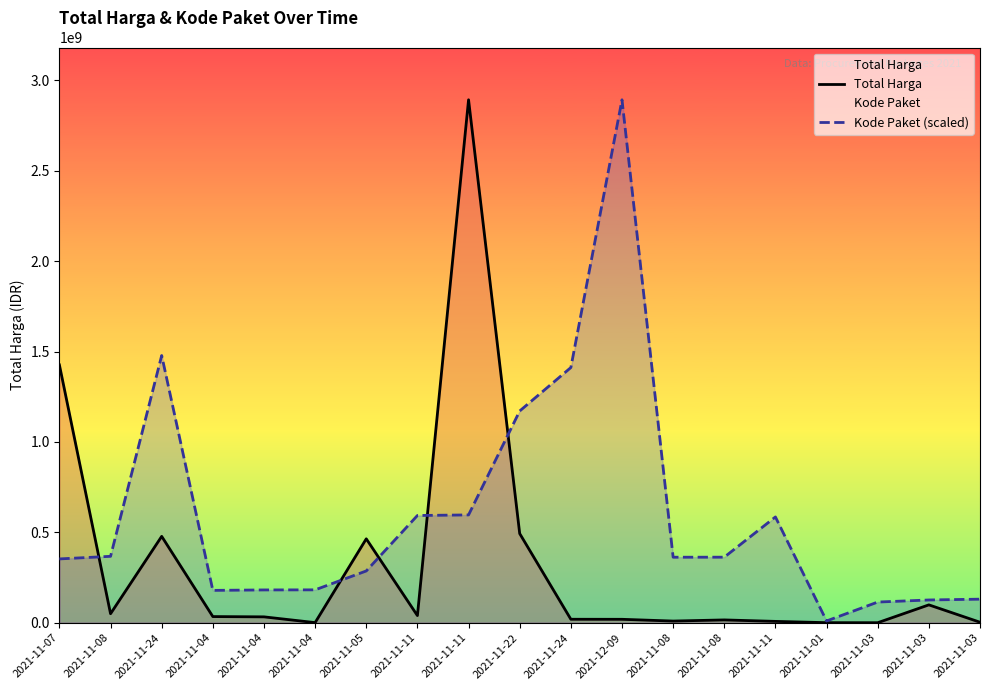

How many series are shown in this chart?

2